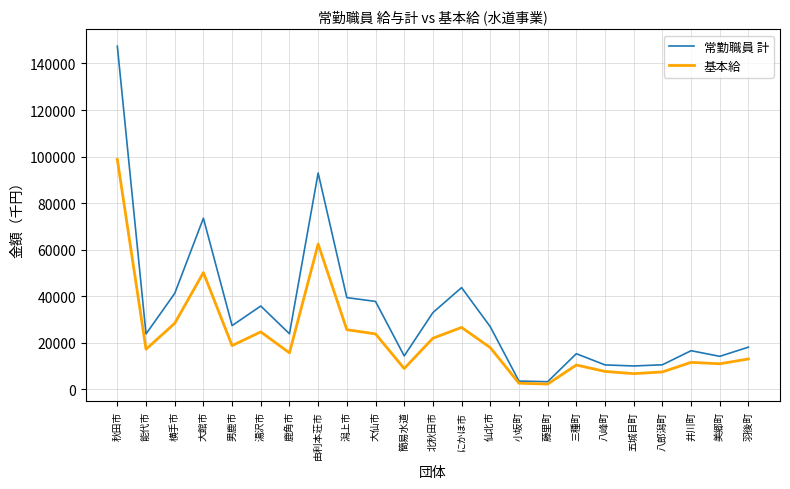

Which category has the highest value in the 常勤職員 計 series?

秋田市